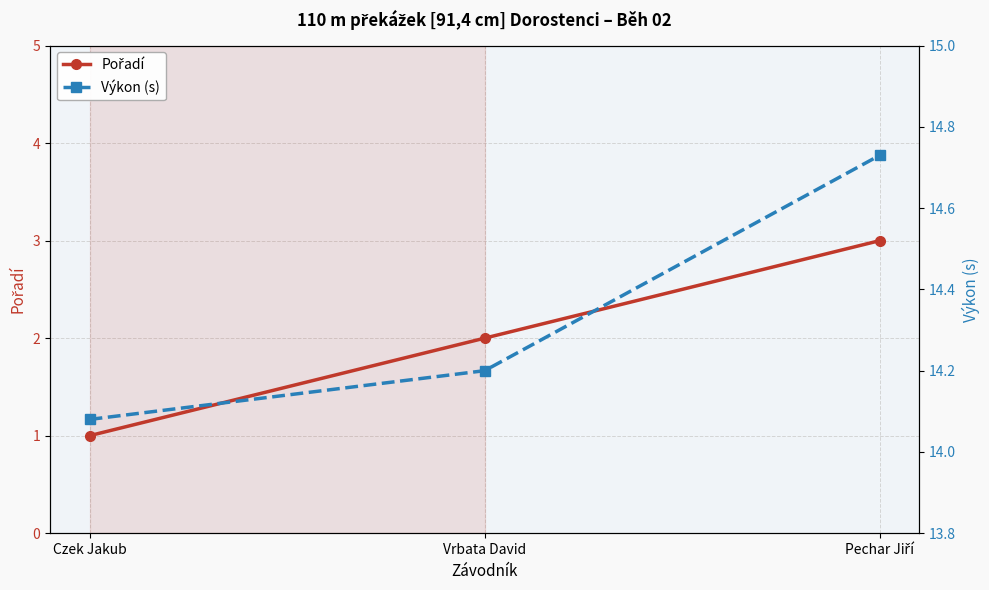

Is it true that Výkon (s) equals 3.1 at Vrbata David?

False